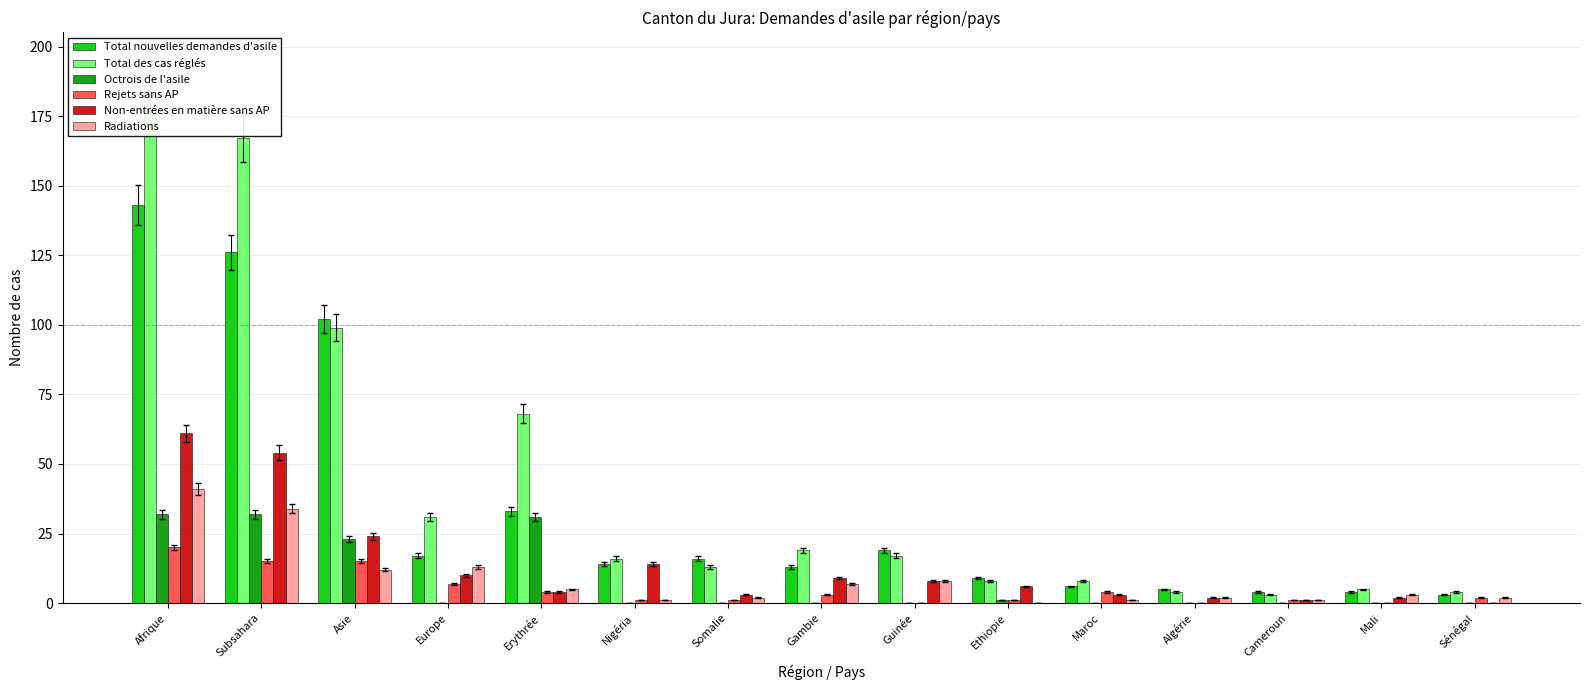

Between Erythrée and Sénégal, which series saw the biggest shift?

Total des cas réglés